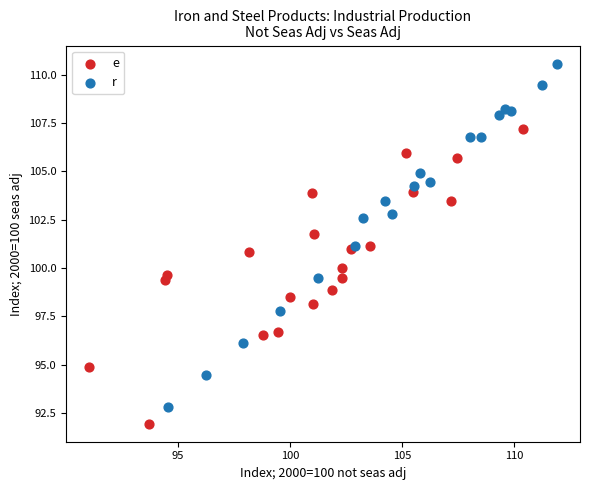

Which series contains the lowest Y value?

e